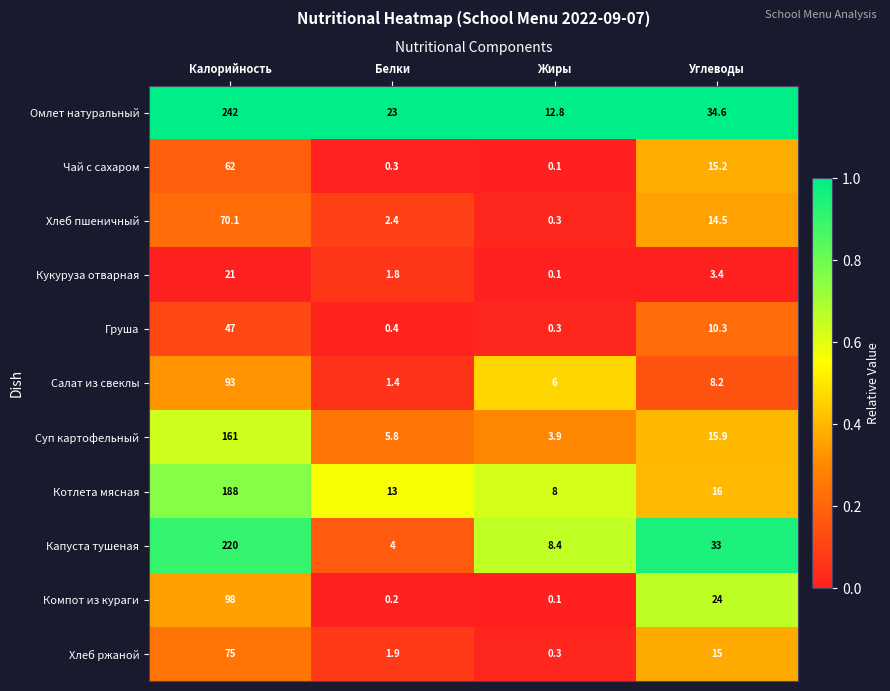

What is the sum of all Котлета мясная values?

225.0